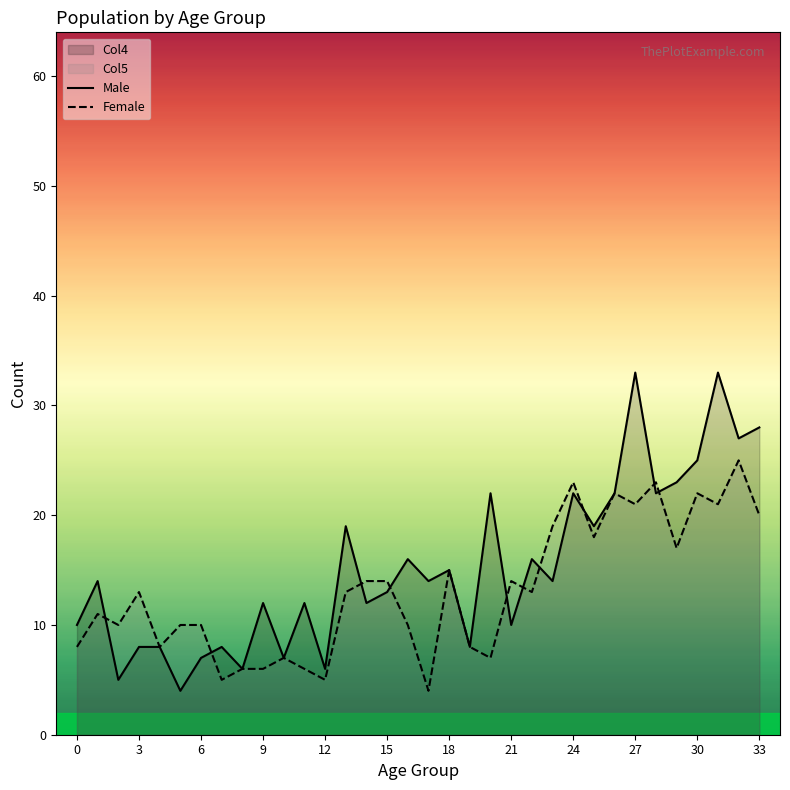

What value does the Female series have at 9, to the nearest 10?

10